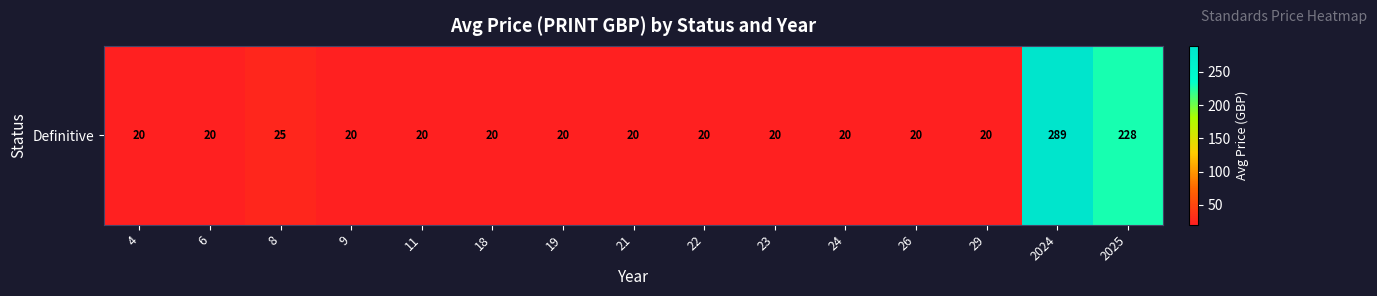

What is the difference between the second highest and second lowest values?

207.8